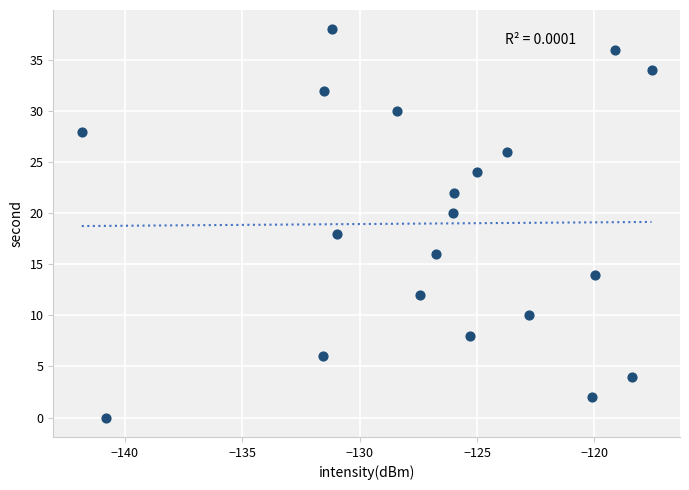

What is the range of Y values (max minus min)?

38